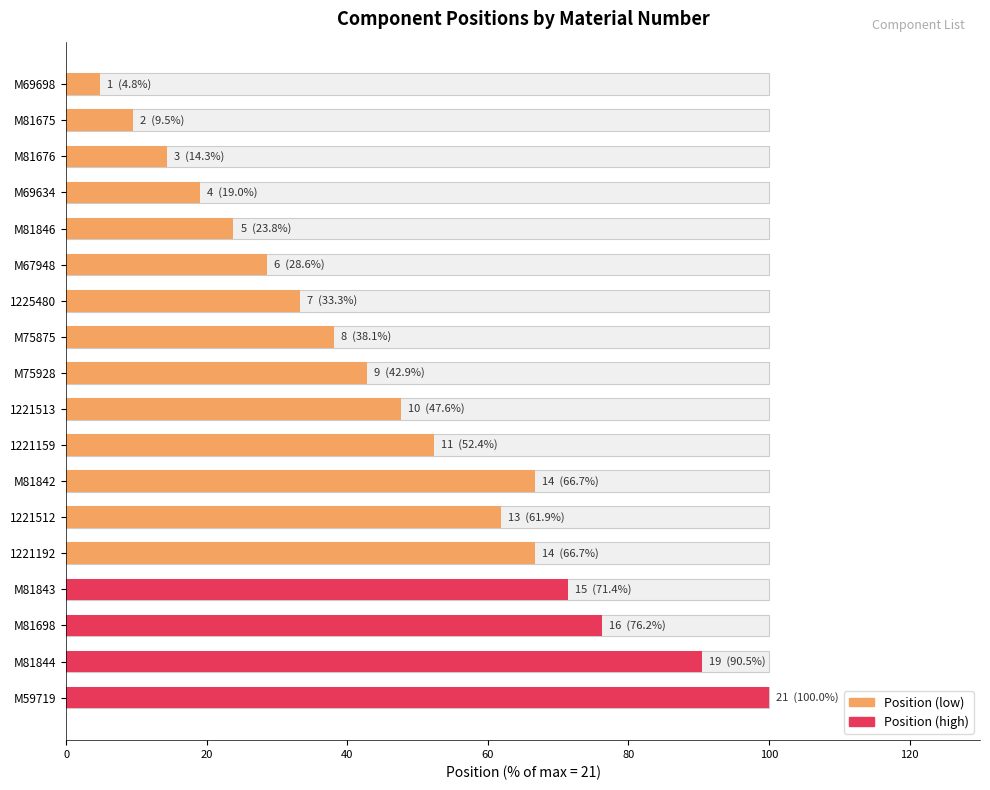

Count the number of categories in the chart.

18